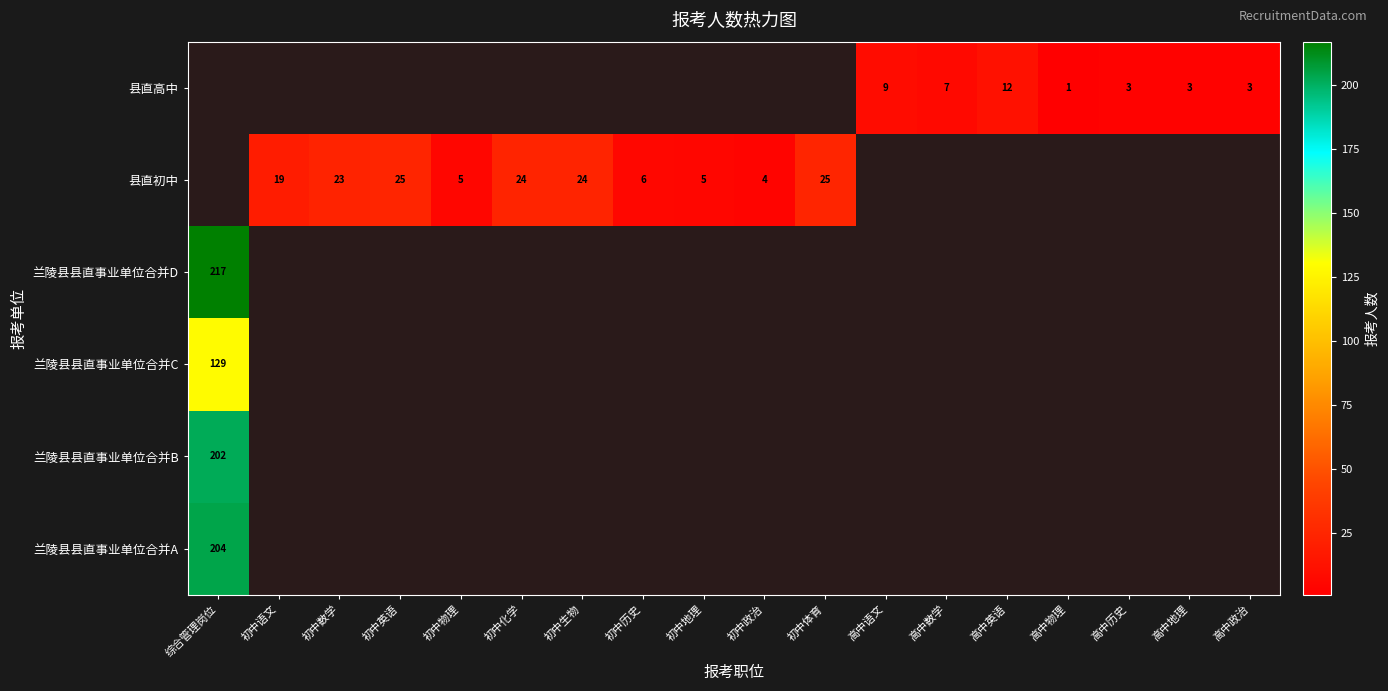

The 县直初中 series shows 4 at 初中政治. True or false?

True